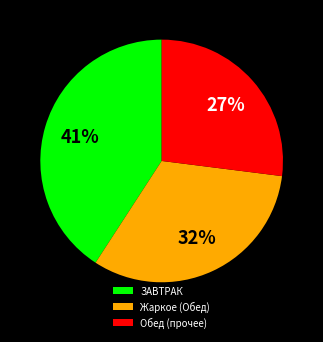

Does any single category account for the majority?

No